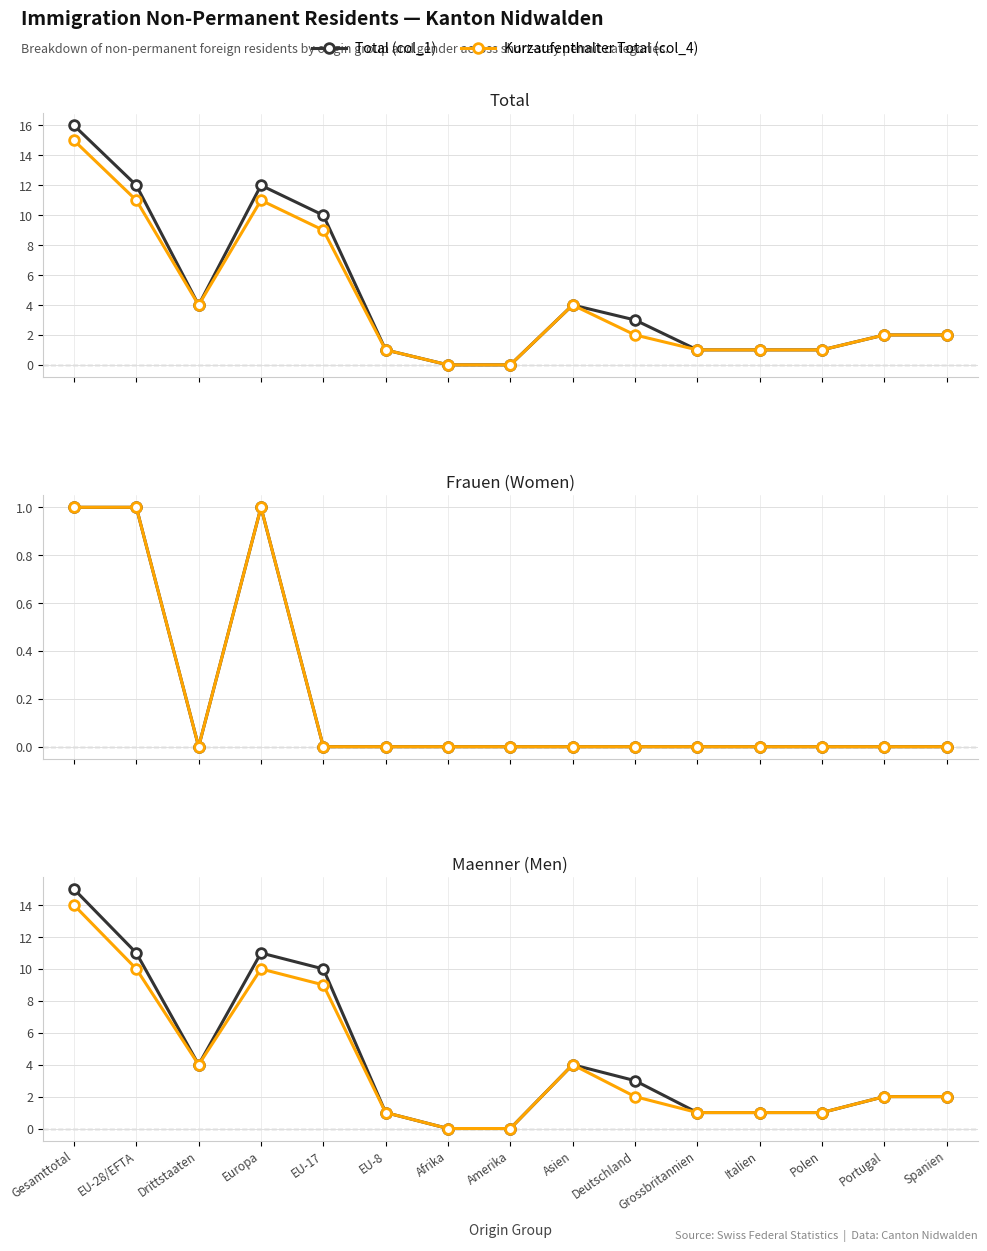

Reading left to right, transcribe all the data shown in this chart.

Total (col_1): Gesamttotal=16	EU-28/EFTA=12	Drittstaaten=4	Europa=12	EU-17=10	EU-8=1	Afrika=0	Amerika=0	Asien=4	Deutschland=3	Grossbritannien=1	Italien=1	Polen=1	Portugal=2	Spanien=2
Kurzaufenthalter Total (col_4): Gesamttotal=15	EU-28/EFTA=11	Drittstaaten=4	Europa=11	EU-17=9	EU-8=1	Afrika=0	Amerika=0	Asien=4	Deutschland=2	Grossbritannien=1	Italien=1	Polen=1	Portugal=2	Spanien=2
Frauen (col_2): Gesamttotal=1	EU-28/EFTA=1	Drittstaaten=0	Europa=1	EU-17=0	EU-8=0	Afrika=0	Amerika=0	Asien=0	Deutschland=0	Grossbritannien=0	Italien=0	Polen=0	Portugal=0	Spanien=0
Kurzaufenthalter Frauen (col_5): Gesamttotal=1	EU-28/EFTA=1	Drittstaaten=0	Europa=1	EU-17=0	EU-8=0	Afrika=0	Amerika=0	Asien=0	Deutschland=0	Grossbritannien=0	Italien=0	Polen=0	Portugal=0	Spanien=0
Maenner (col_3): Gesamttotal=15	EU-28/EFTA=11	Drittstaaten=4	Europa=11	EU-17=10	EU-8=1	Afrika=0	Amerika=0	Asien=4	Deutschland=3	Grossbritannien=1	Italien=1	Polen=1	Portugal=2	Spanien=2
Kurzaufenthalter Maenner (col_6): Gesamttotal=14	EU-28/EFTA=10	Drittstaaten=4	Europa=10	EU-17=9	EU-8=1	Afrika=0	Amerika=0	Asien=4	Deutschland=2	Grossbritannien=1	Italien=1	Polen=1	Portugal=2	Spanien=2